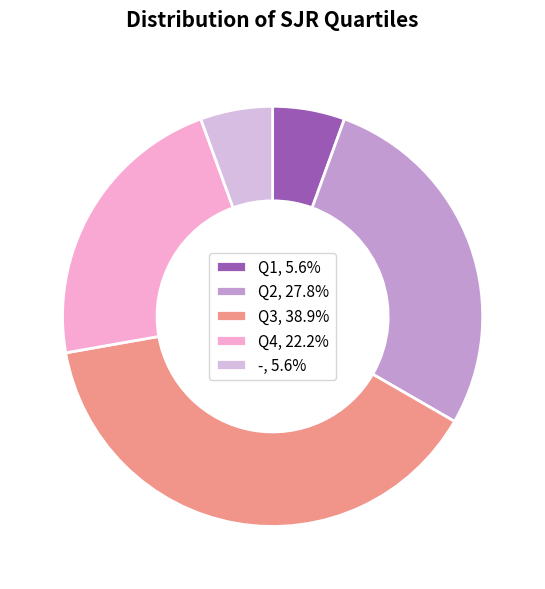

Approximately how many times larger is the value at Q4, 22.2% compared to Q2, 27.8%?

0.8